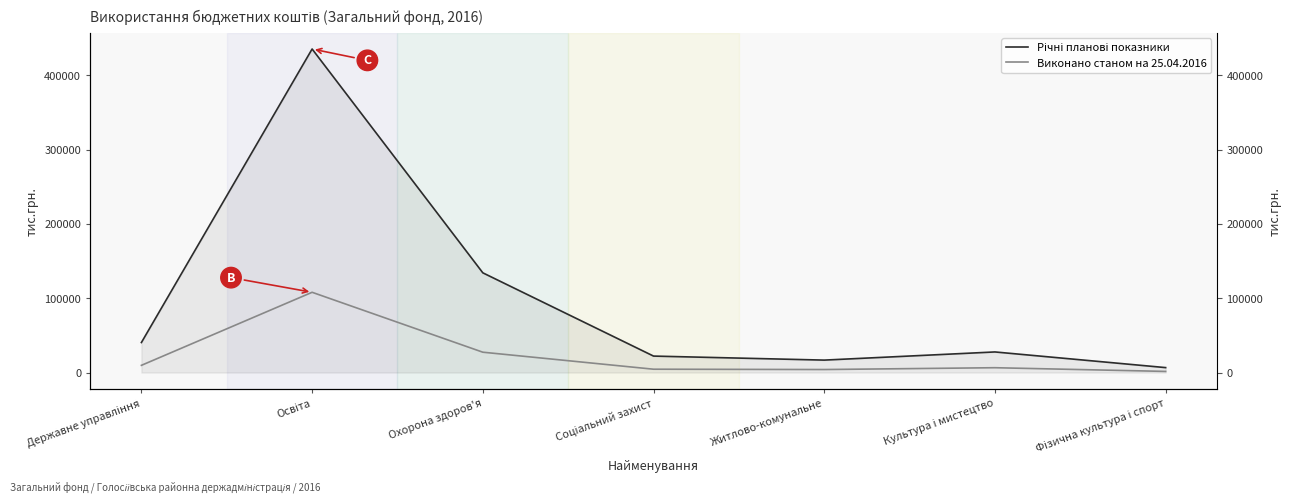

Between Освіта and Житлово-комунальне, which series saw the biggest shift?

Річні планові показники